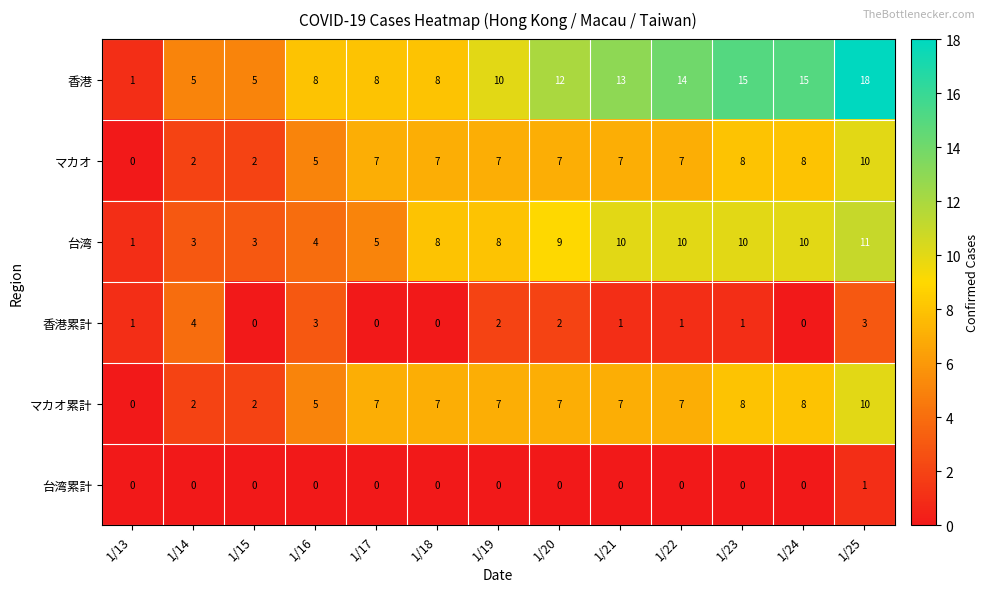

Is it true that 台湾累計 equals 0 at 1/19?

True